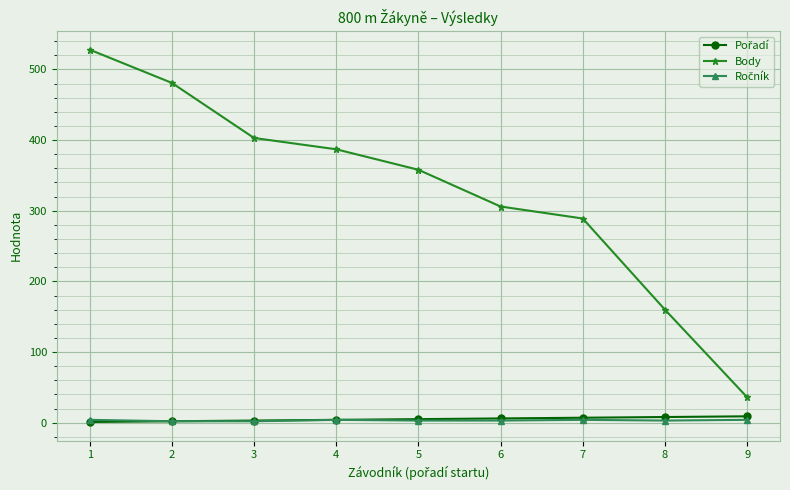

Is it true that Body equals 528 at 1?

True